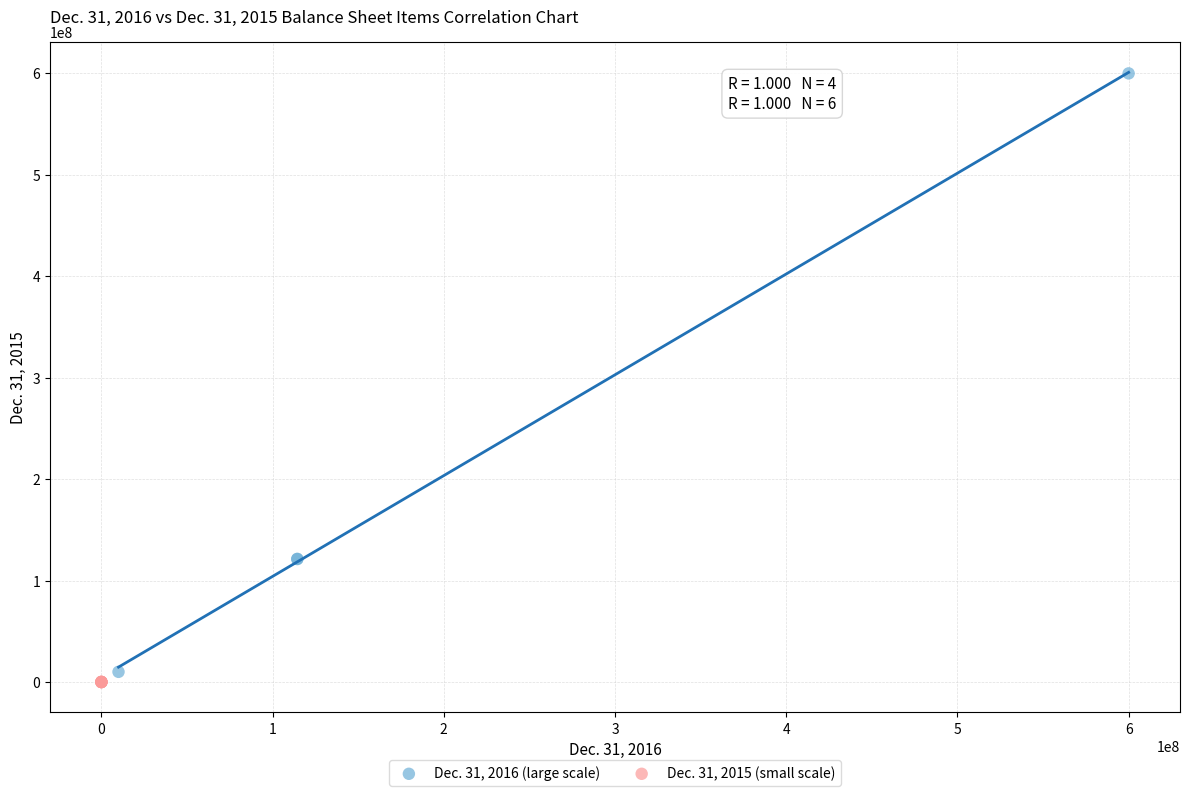

Which series contains the highest Y value?

Dec. 31, 2016 (large scale)